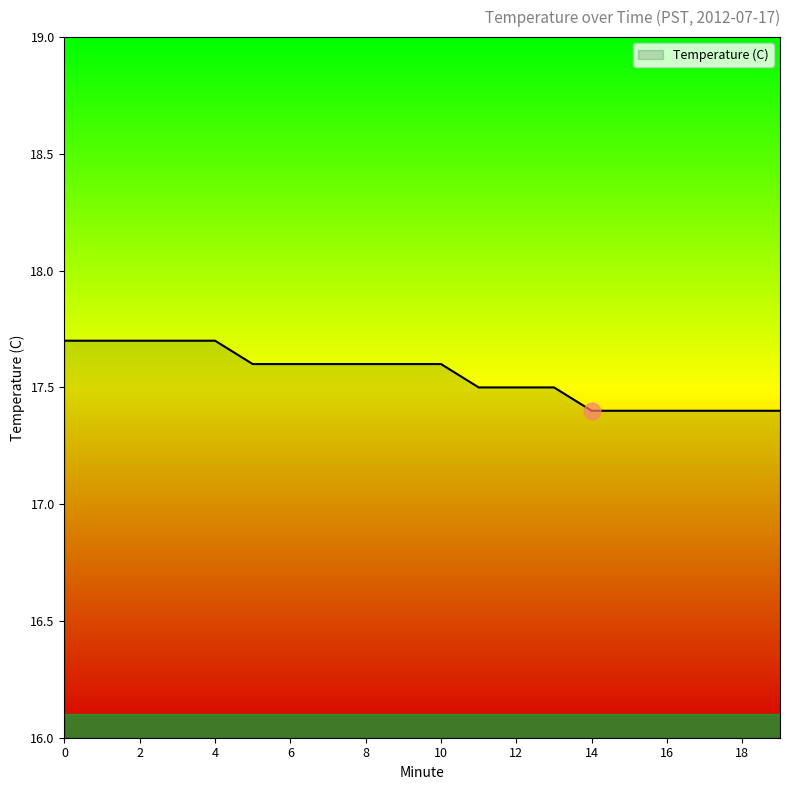

What is the smallest value displayed?

17.4